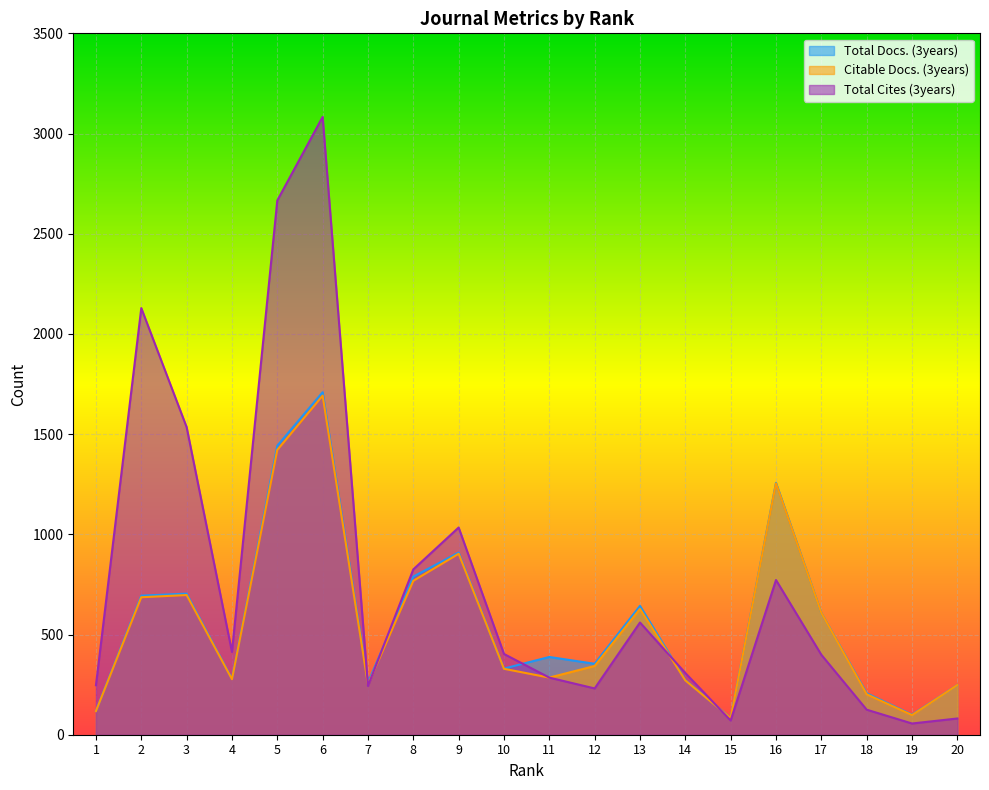

Where is the first local minimum for Citable Docs. (3years)?

4